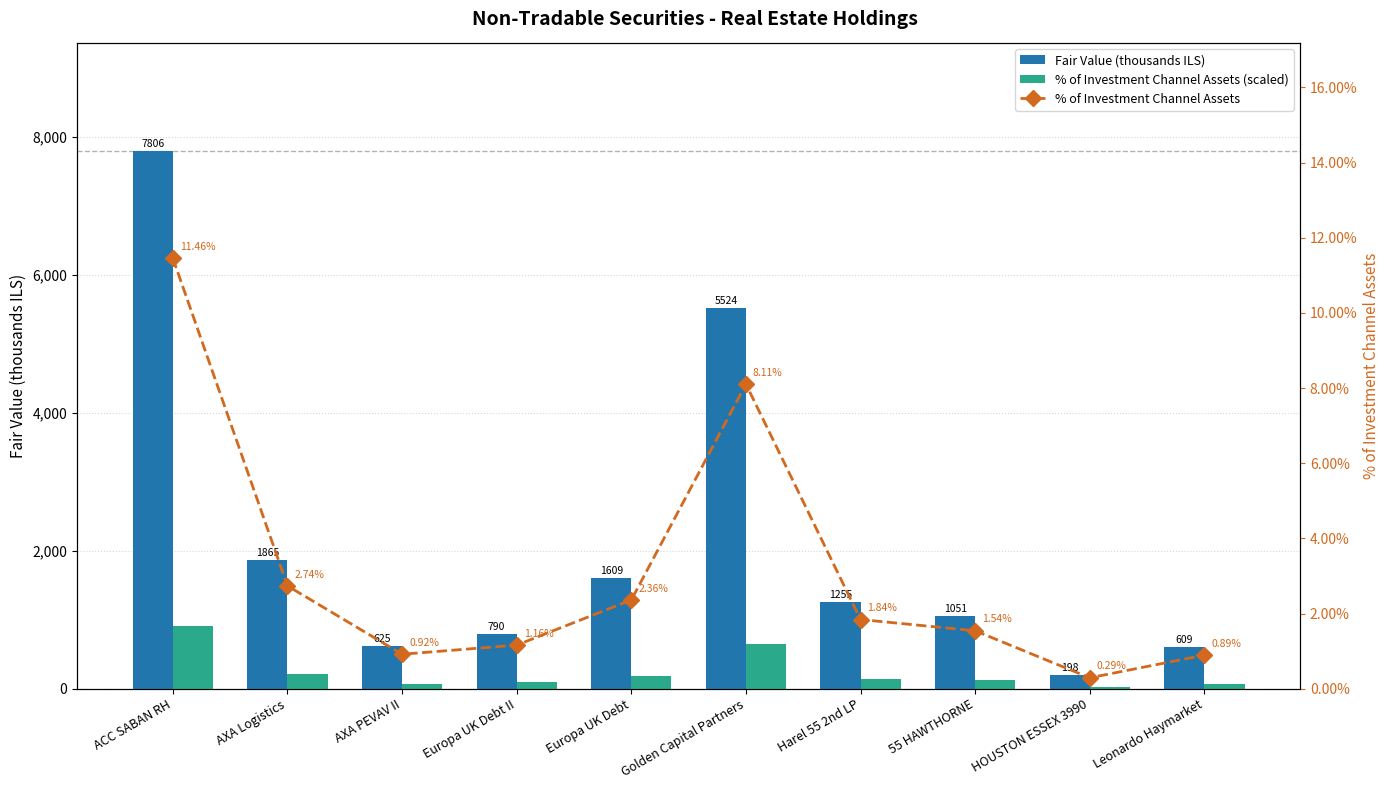

Is the value of % of Investment Channel Assets (scaled) at AXA PEVAV II greater than the value of % of Investment Channel Assets at AXA PEVAV II?

Yes